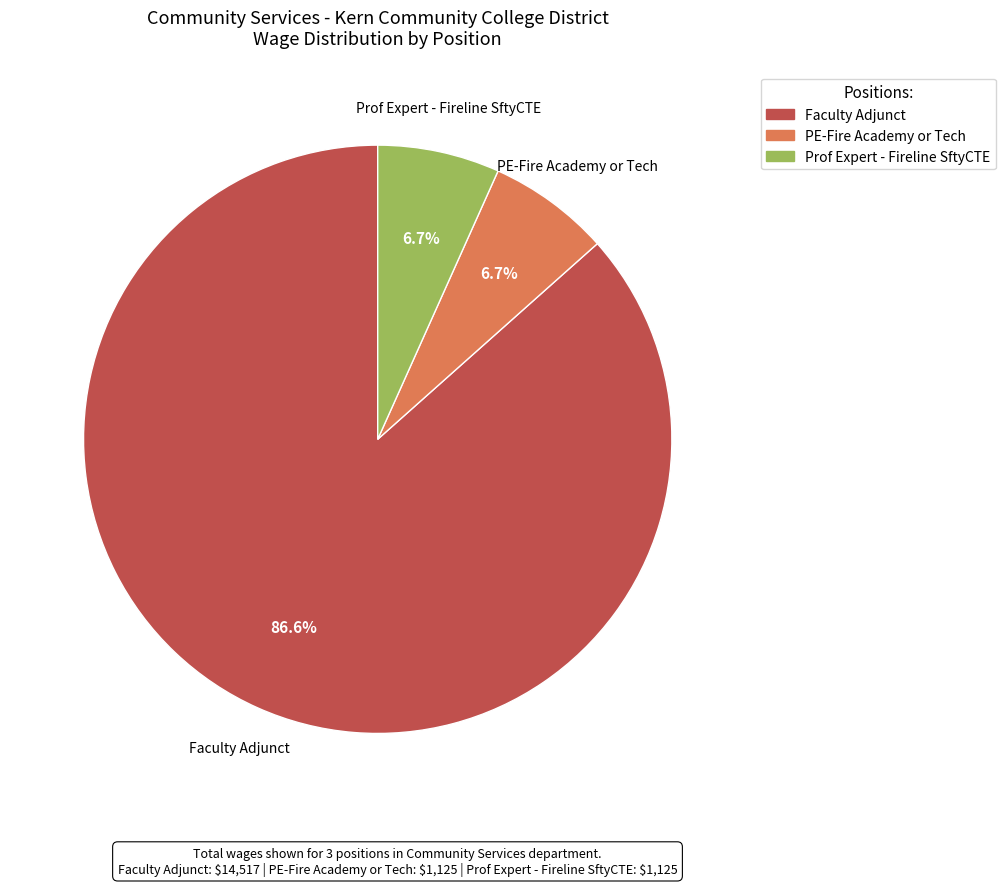

To the nearest percent, what is the difference between the Faculty Adjunct and PE-Fire Academy or Tech slice percentages?

80%